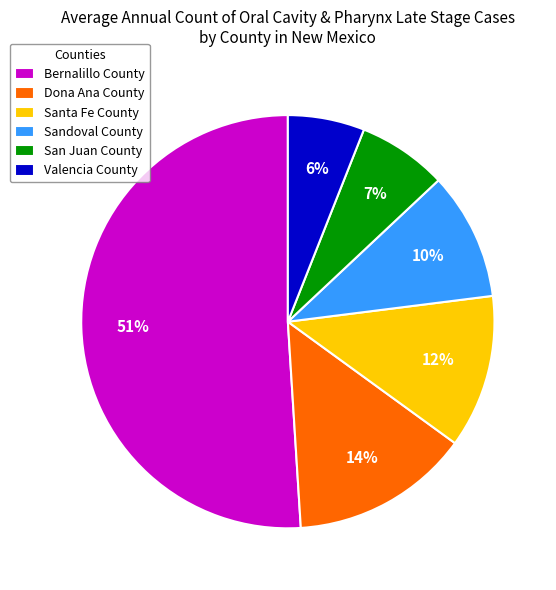

Rank the categories by value from highest to lowest.

Bernalillo County, Dona Ana County, Santa Fe County, Sandoval County, San Juan County, Valencia County